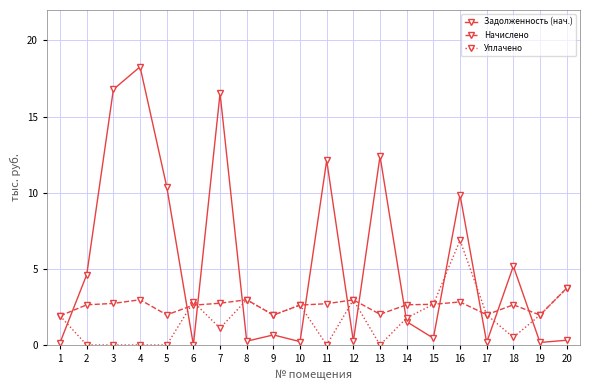

What is the difference between the Уплачено values at 14 and 2?

1.8